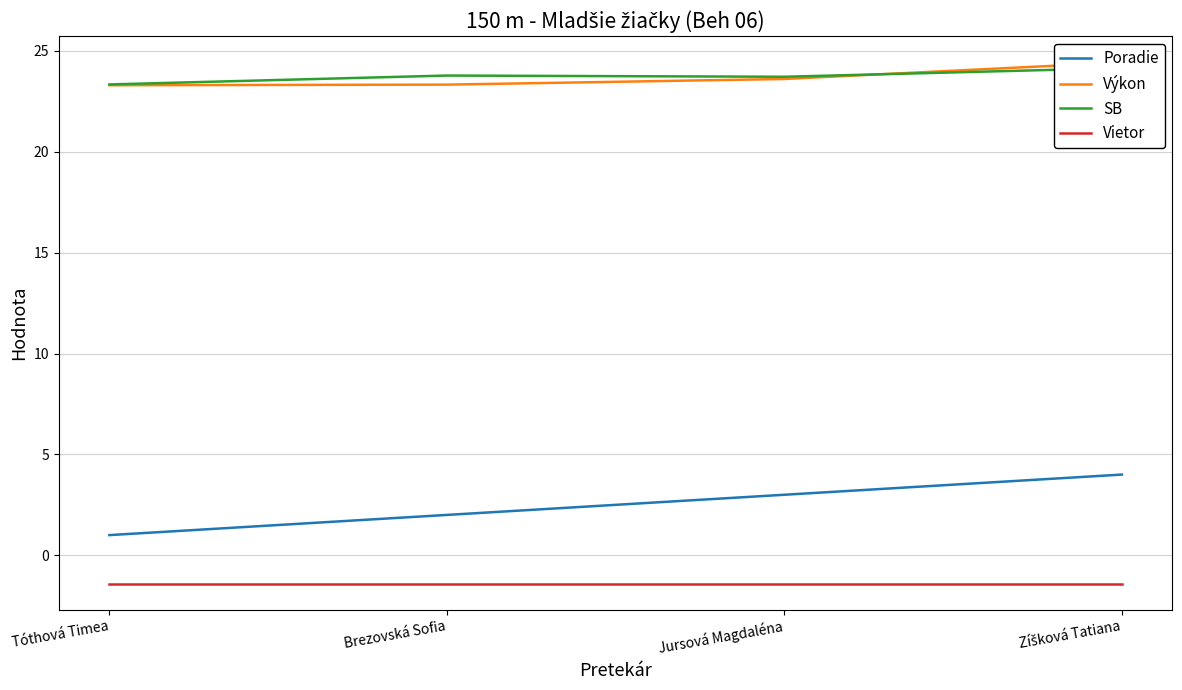

What is the label of the 3rd point from the right?

Brezovská Sofia